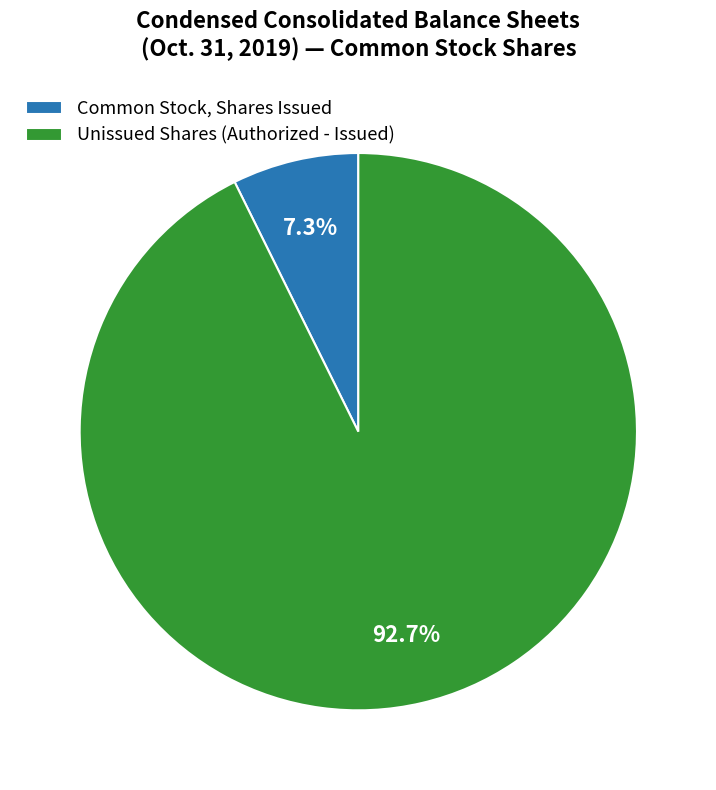

How many segments does this pie chart have?

2